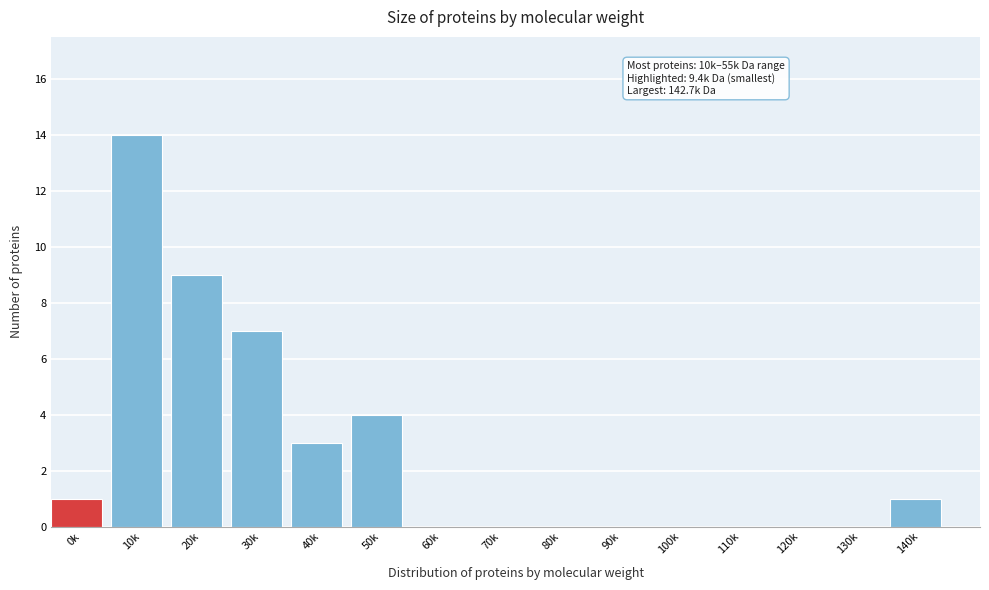

Reading left to right, transcribe all the data shown in this chart.

0k=1	10k=14	20k=9	30k=7	40k=3	50k=4	60k=0	70k=0	80k=0	90k=0	100k=0	110k=0	120k=0	130k=0	140k=1